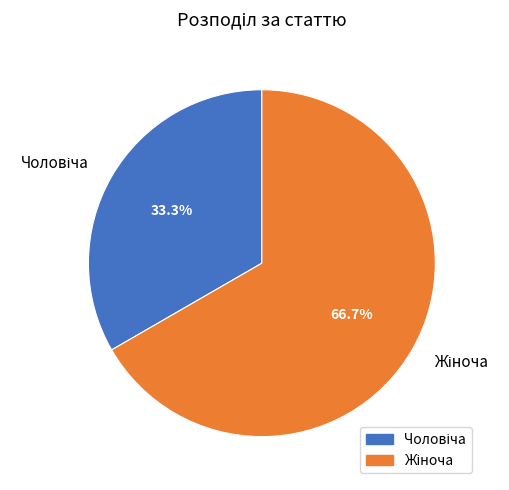

To the nearest percent, what is the difference between the largest and smallest slice percentages?

33%